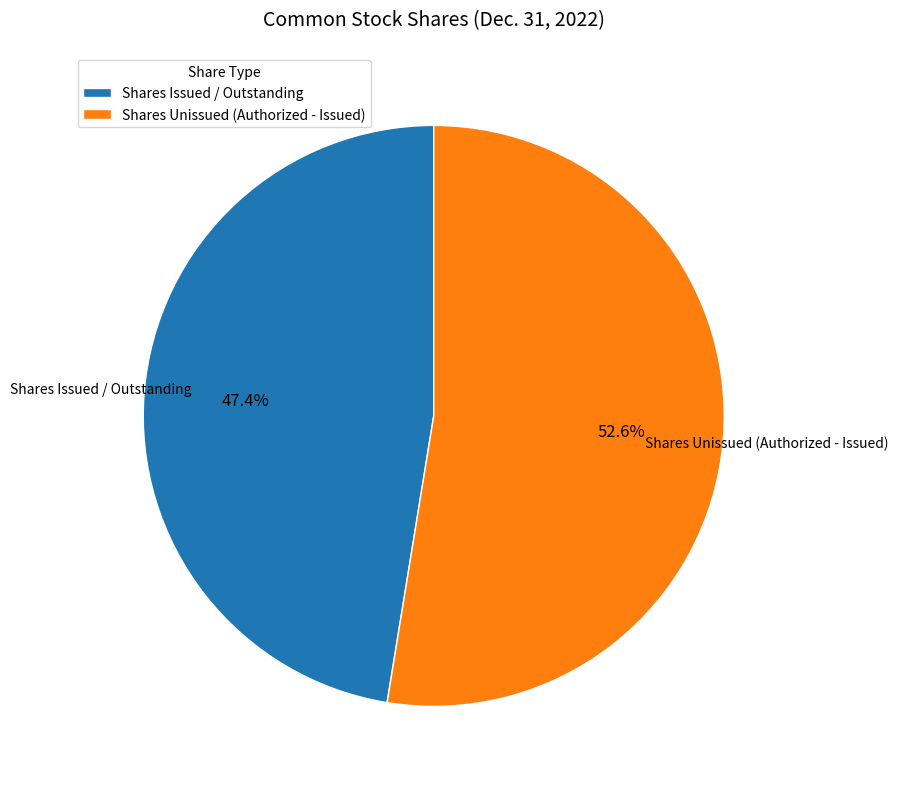

Is there any slice that represents more than half of the pie?

Yes